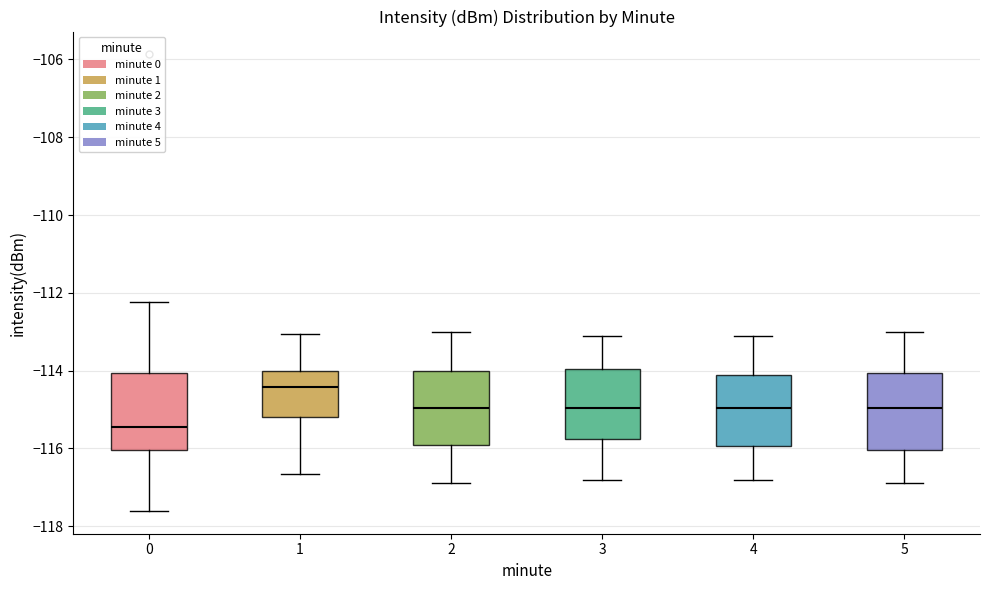

Reading left to right, transcribe this box plot: for each box, give where its median line is, the range the box spans, and where its two whiskers end, as read against the y-axis. The values are not printed on the chart, so give them approximately, as read against the axis.

0: median -115.4, box -116.0 to -114.0, whiskers -117.6 to -112.2
1: median -114.4, box -115.2 to -114.0, whiskers -116.6 to -113.0
2: median -115.0, box -115.8 to -114.0, whiskers -116.8 to -113.0
3: median -115.0, box -115.8 to -114.0, whiskers -116.8 to -113.0
4: median -115.0, box -116.0 to -114.0, whiskers -116.8 to -113.0
5: median -115.0, box -116.0 to -114.0, whiskers -116.8 to -113.0